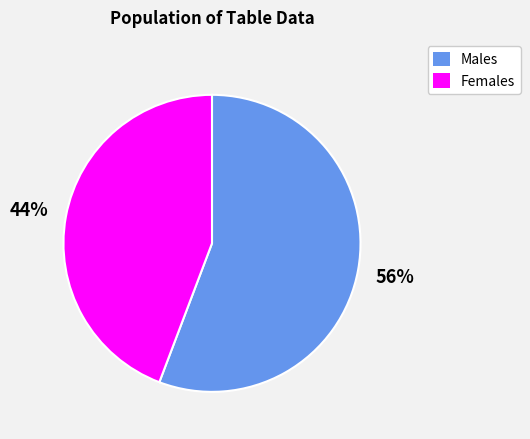

Does any single category account for the majority?

Yes